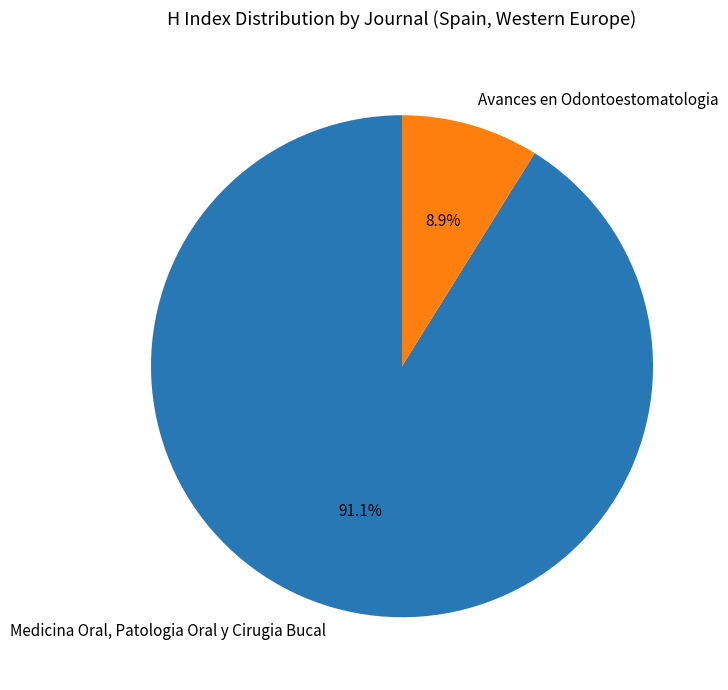

To the nearest percent, what is the difference between the Medicina Oral, Patologia Oral y Cirugia Bucal and Avances en Odontoestomatologia slice percentages?

82%